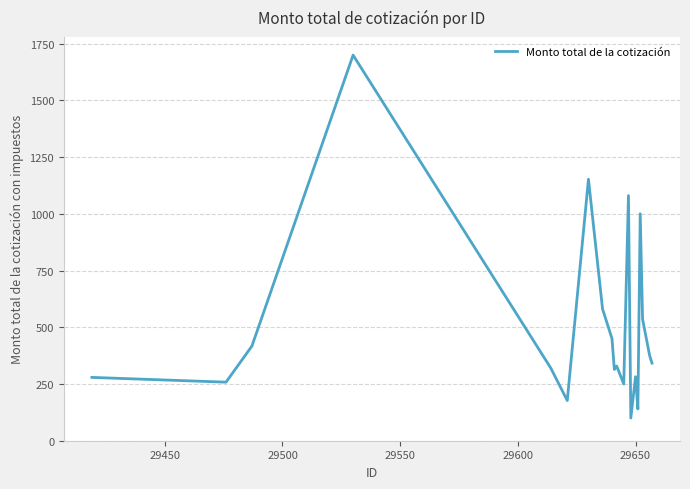

How many distinct data groups are displayed?

1